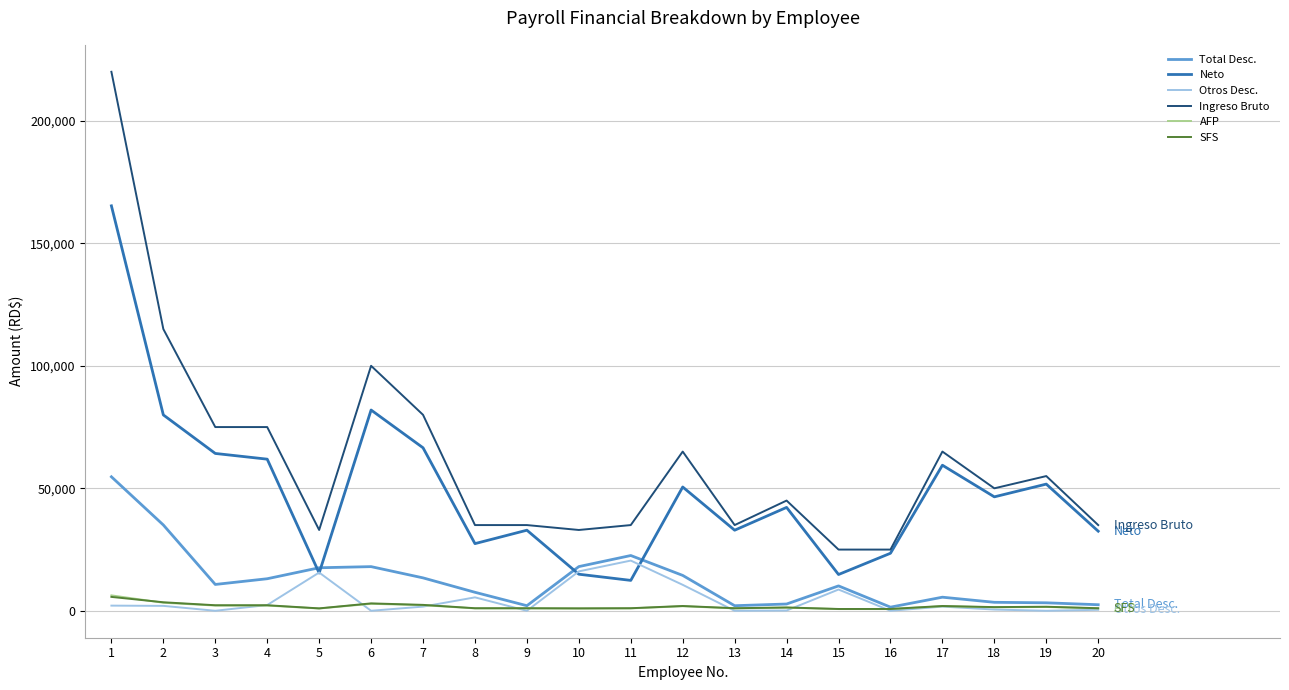

What is the minimum value shown in the chart?

25.0